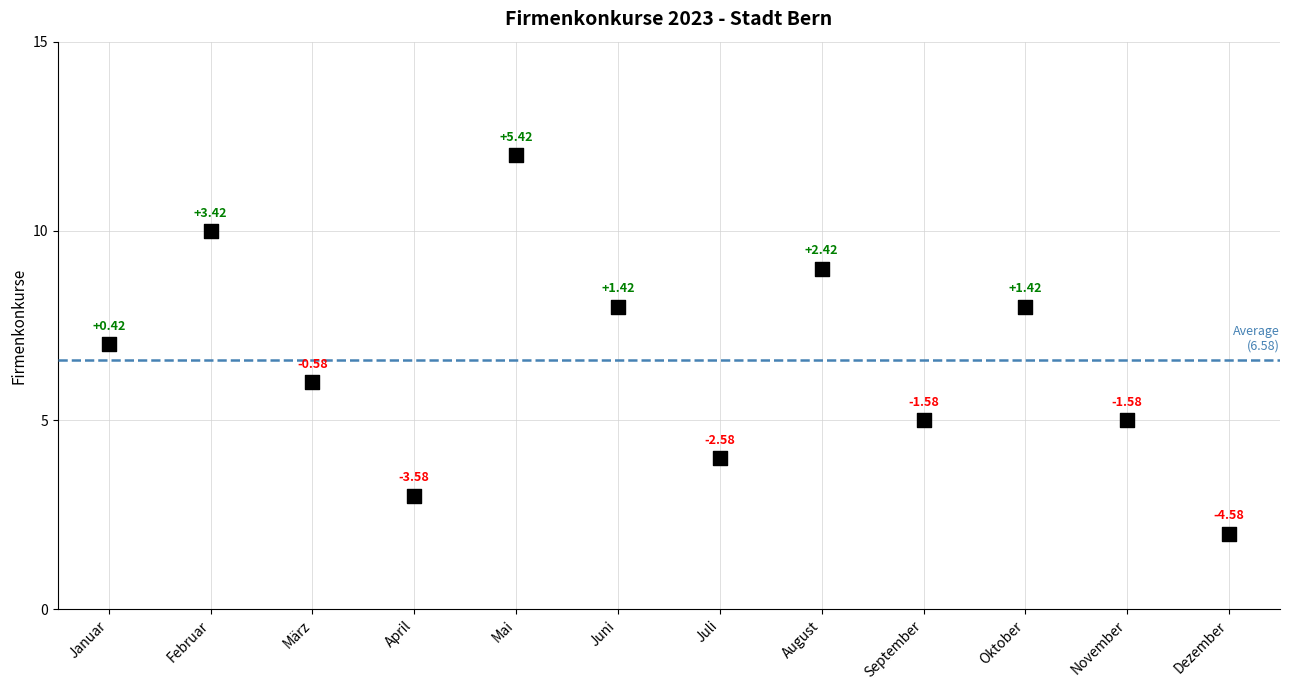

What is the range of Y values (max minus min)?

10